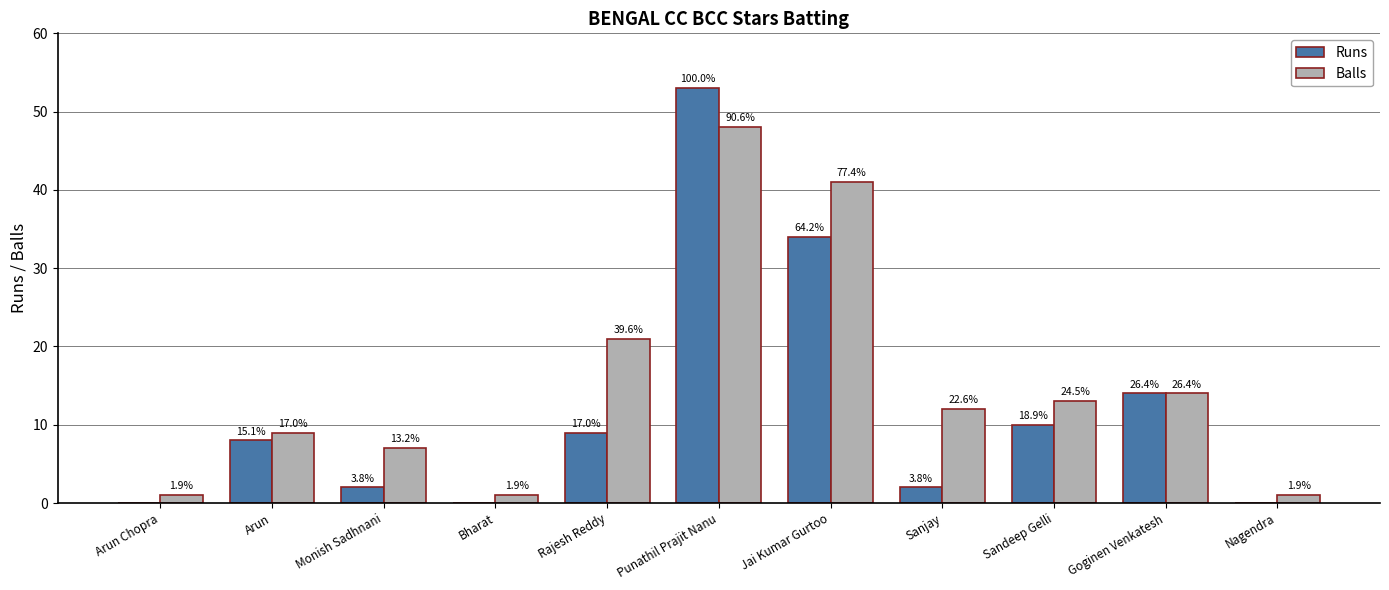

What are all the series names shown in the legend?

Runs, Balls